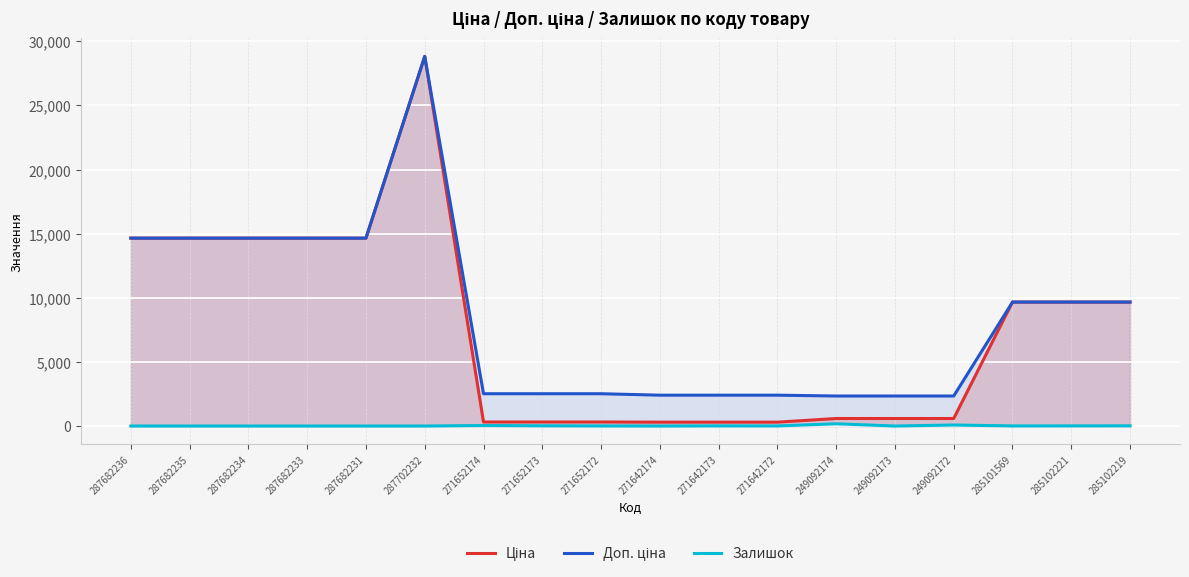

What is the sum of the Залишок values at 287682234 and 285102221?

11.0